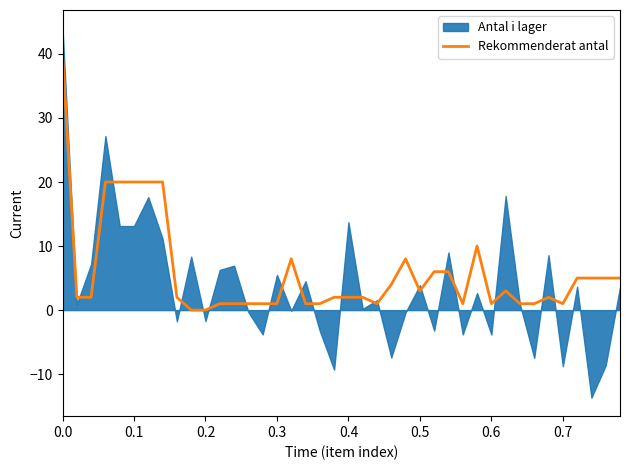

How many data points are above 2?

18